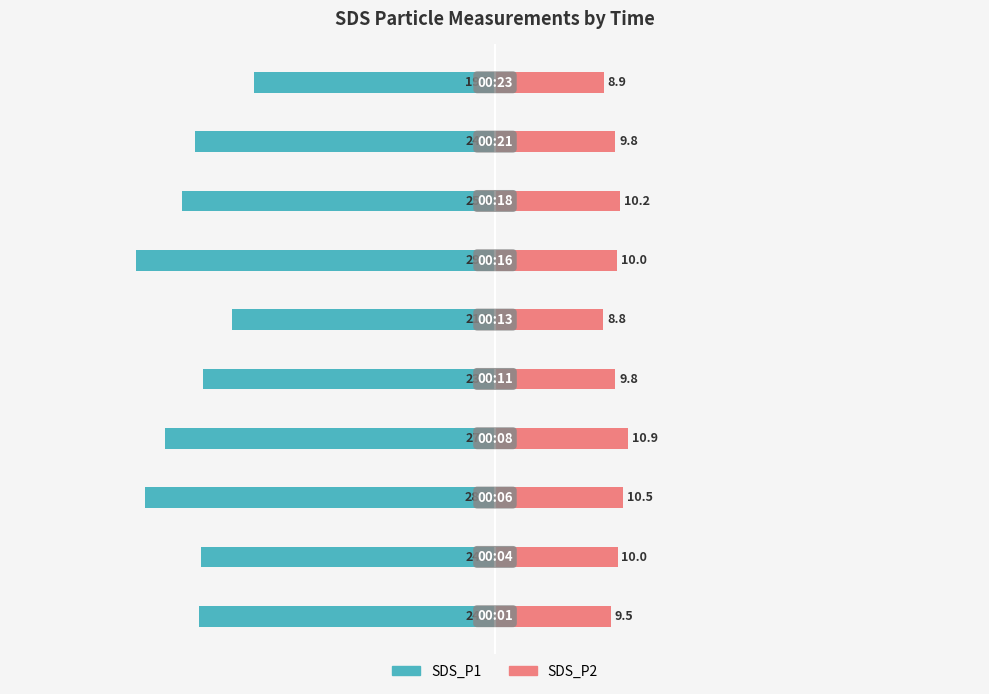

How many data points in SDS_P2 are above 9?

8